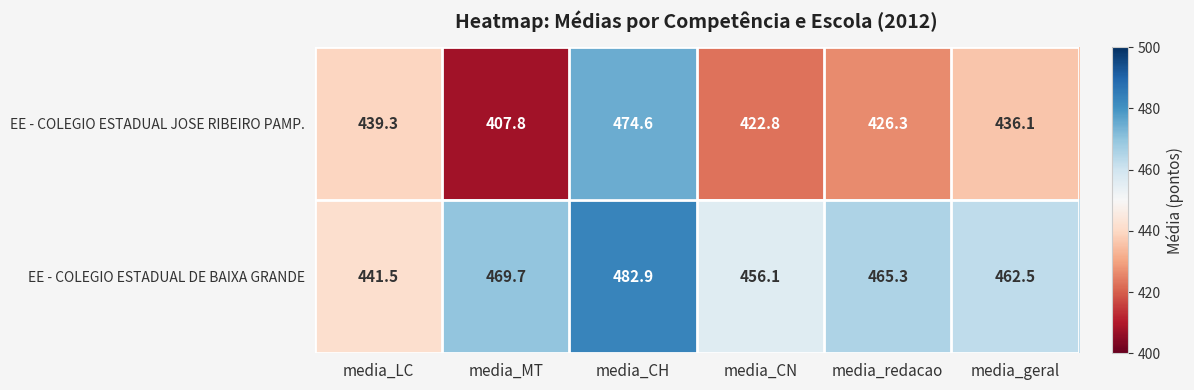

Rank the series by their maximum value, from highest to lowest.

EE - COLEGIO ESTADUAL DE BAIXA GRANDE, EE - COLEGIO ESTADUAL JOSE RIBEIRO PAMP.